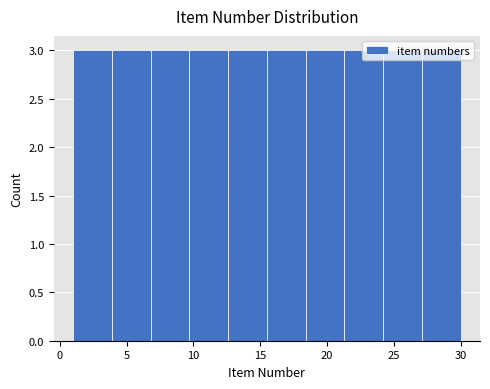

Reading left to right, list every bar in this chart as the range it spans on the x-axis followed by its height. Neither the bar edges nor the heights are printed on the chart, so give them approximately, as read against the axes.

1.0 to 3.9: 3
3.9 to 6.8: 3
6.8 to 9.7: 3
9.7 to 12.6: 3
12.6 to 15.5: 3
15.5 to 18.4: 3
18.4 to 21.3: 3
21.3 to 24.2: 3
24.2 to 27.1: 3
27.1 to 30.0: 3